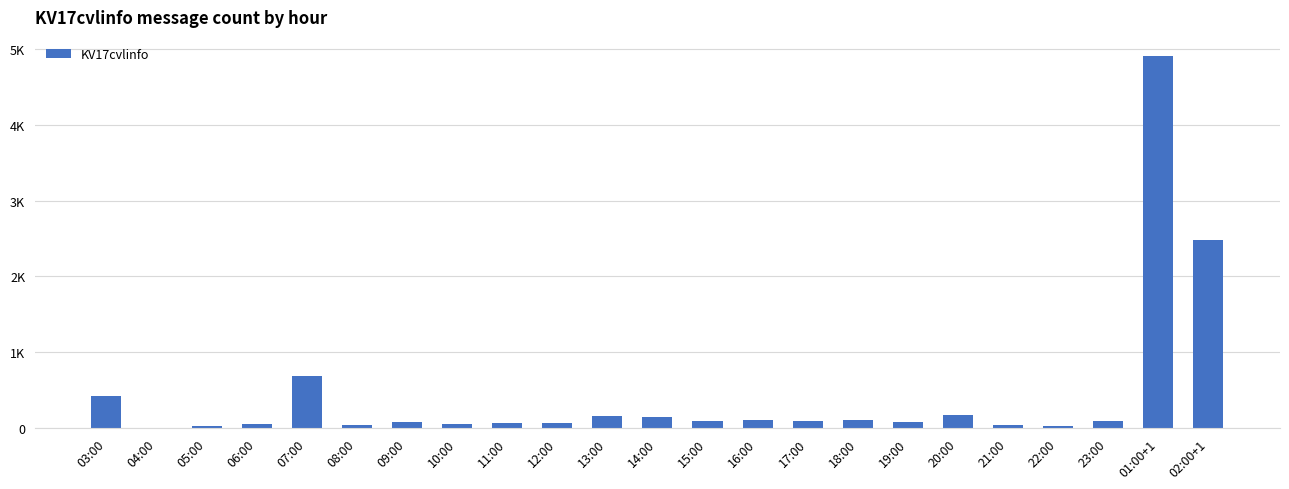

Reading left to right, what are all the values shown in this chart?

429	2	30	54	687	47	85	59	72	69	156	142	93	111	99	113	78	170	44	27	92	4912	2486